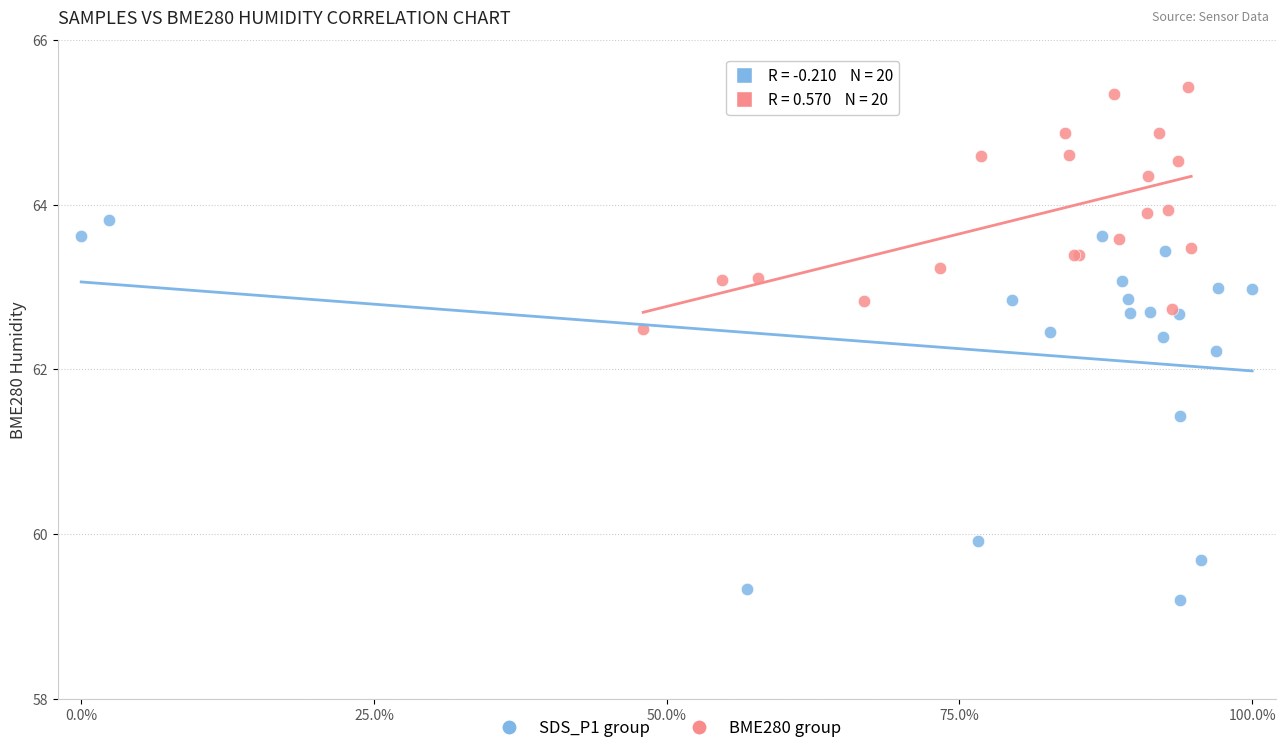

Which series has the widest spread of Y values?

SDS_P1 group